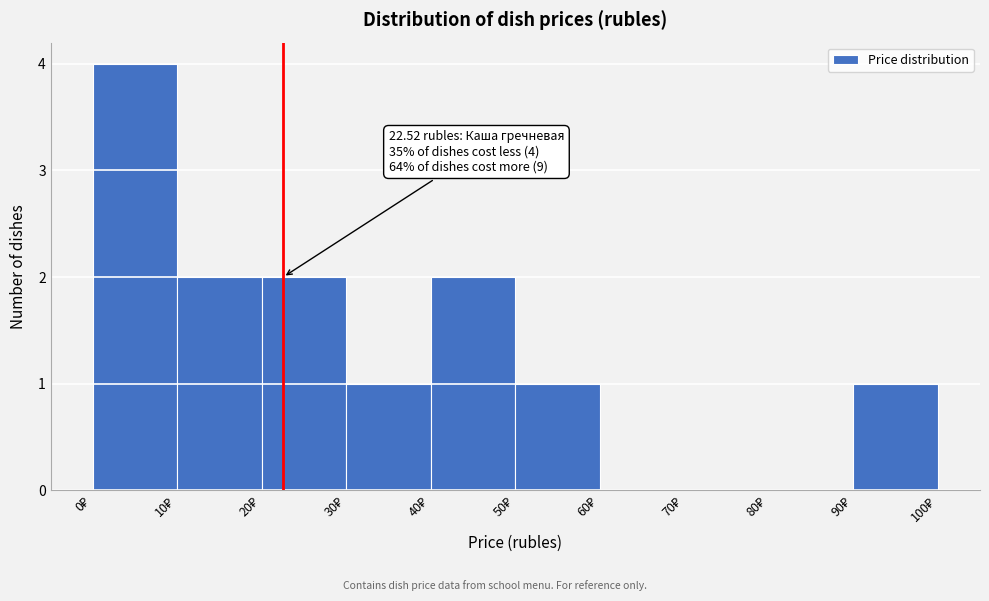

Which range on the x-axis has the tallest bar?

0 to 10